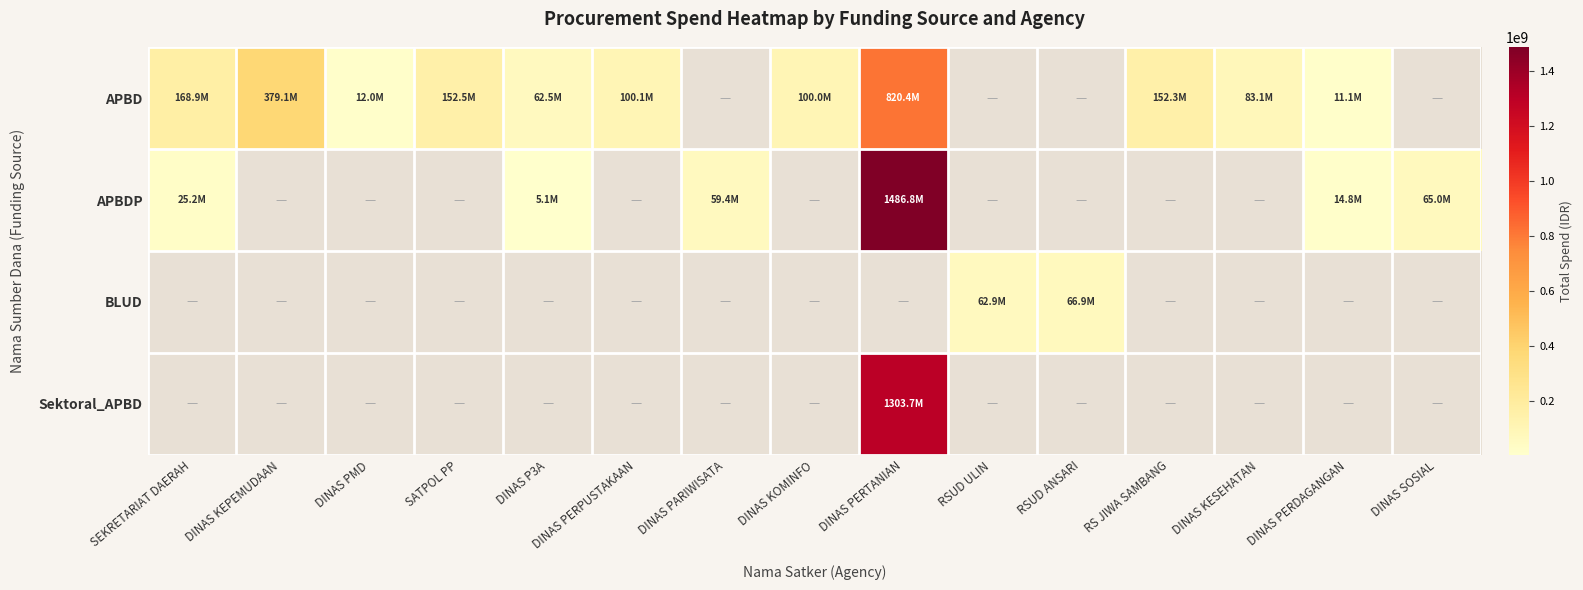

The value of APBD at DINAS PERPUSTAKAAN is 148292686.4. True or false?

False